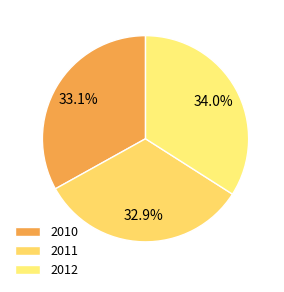

How many slices are in this pie chart?

3